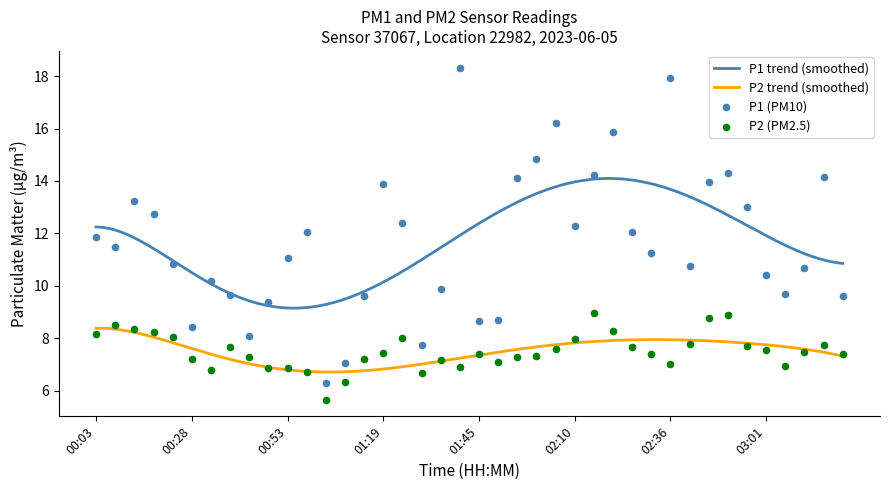

Which series has the largest total across all categories?

P1